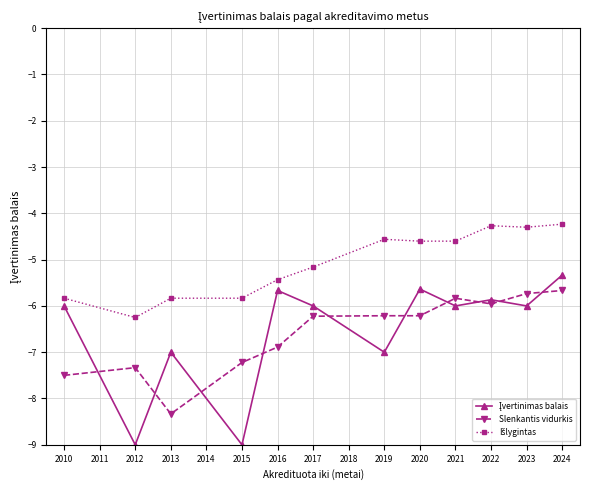

What is the minimum value for Slenkantis vidurkis?

-8.3